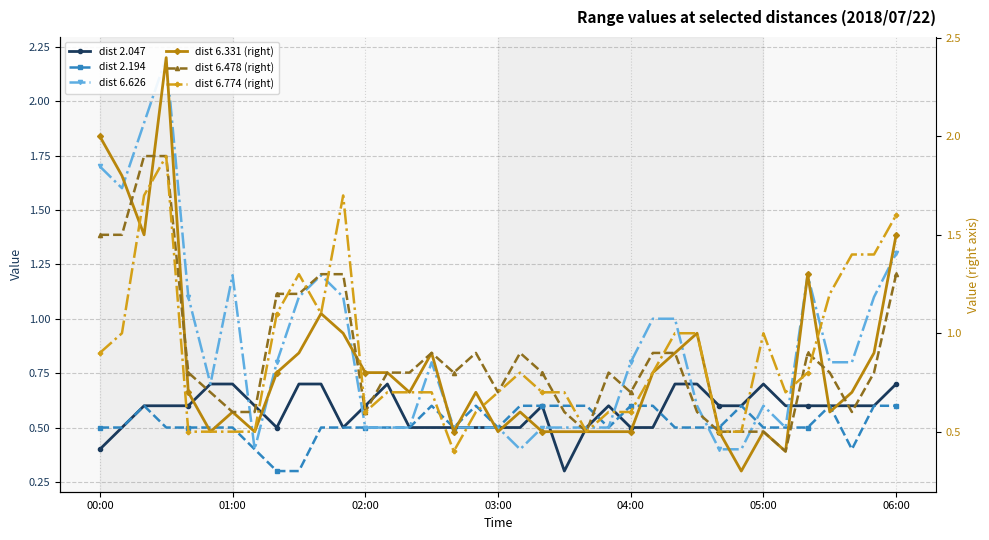

What is the value of the dist 2.047 point at the 35th from the left?

0.6